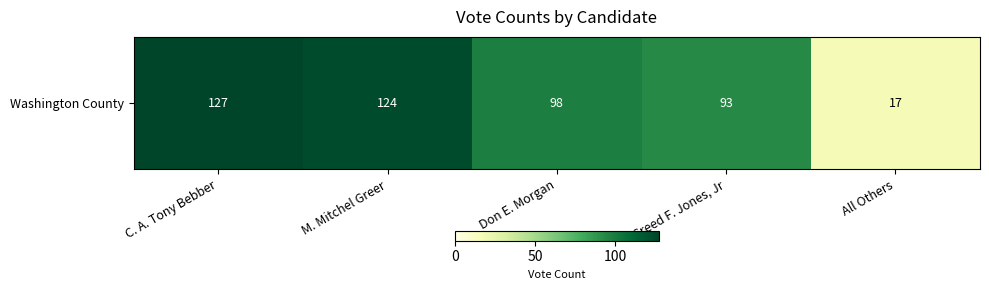

The chart shows a value of 36 at C. A. Tony Bebber. True or false?

False